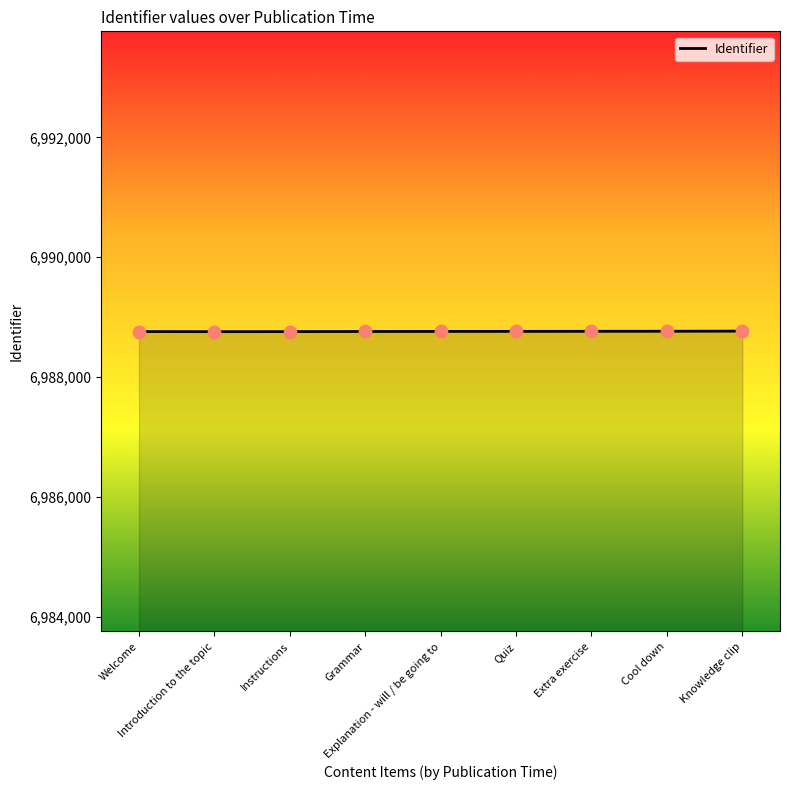

What is the ratio of the value at Explanation - will / be going to to the value at Cool down?

1.0